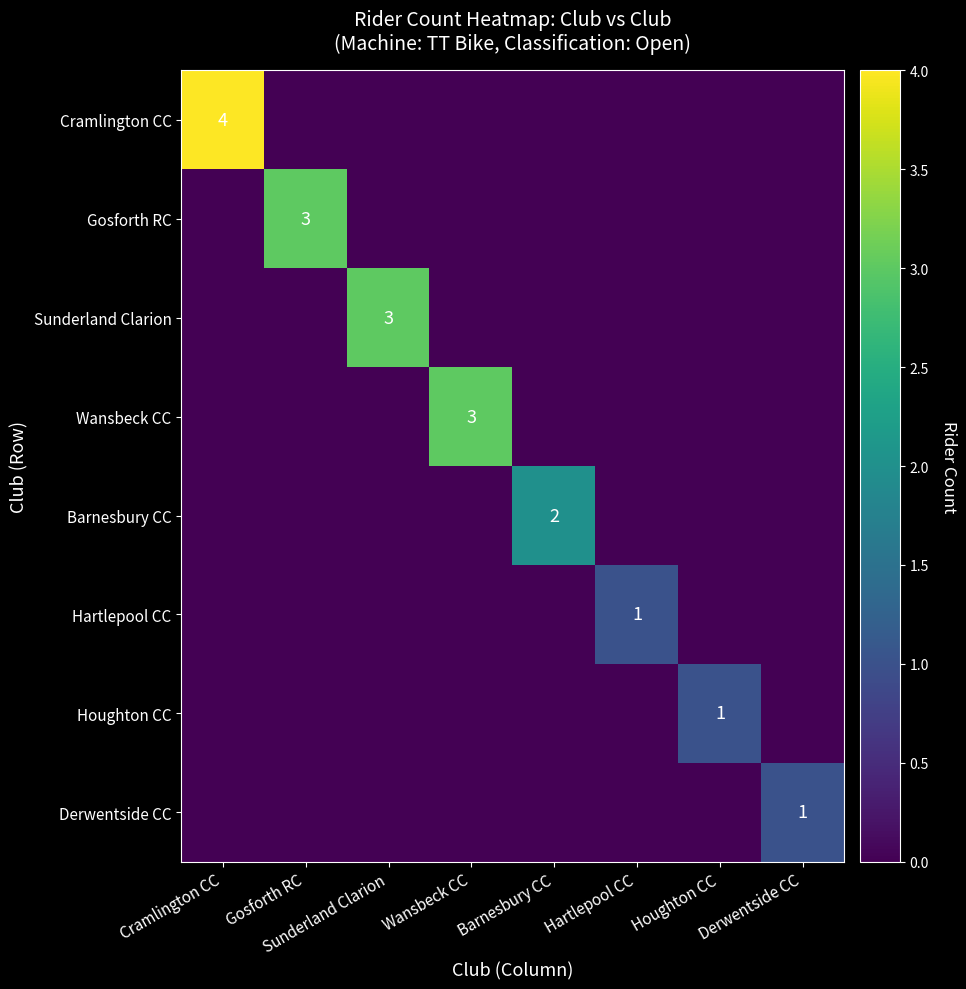

At which label does Barnesbury CC reach its peak?

Barnesbury CC